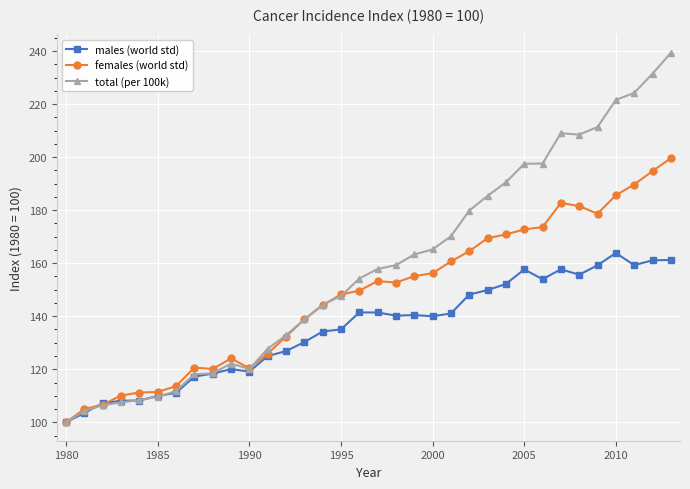

Which series has the largest total across all categories?

total (per 100k)